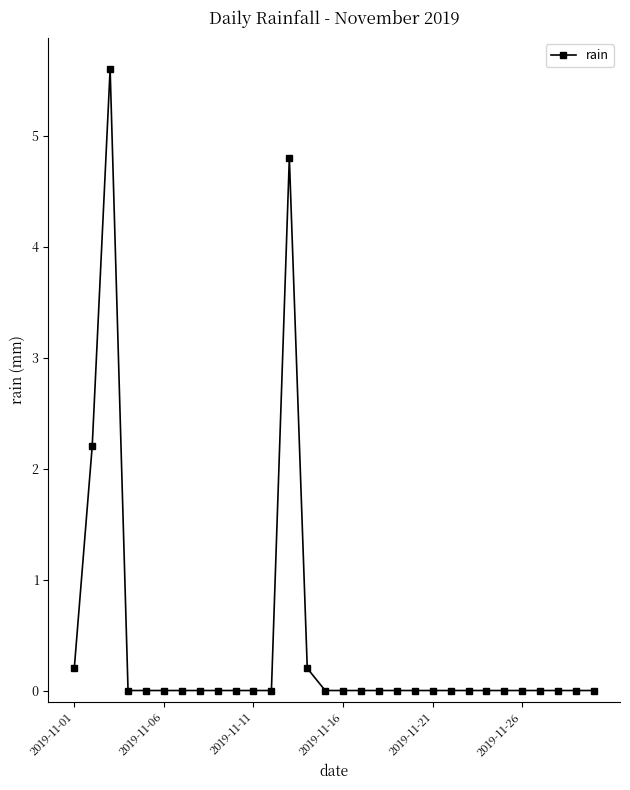

Count the number of categories in the chart.

30